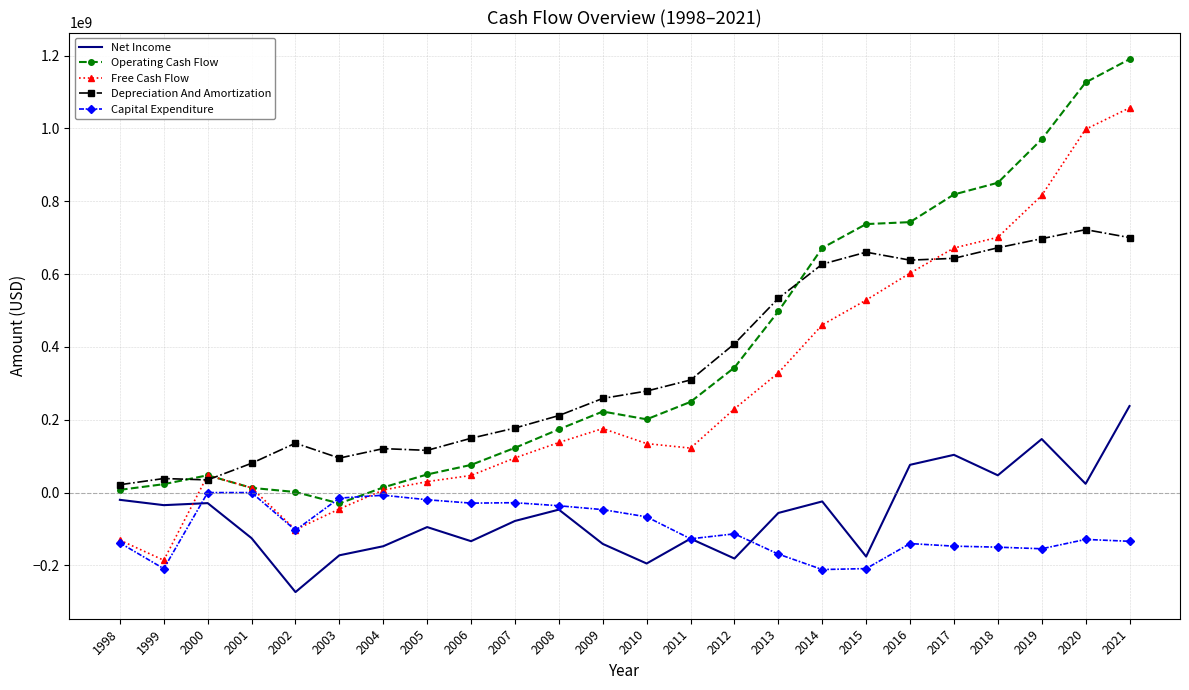

The Free Cash Flow series shows 1062076606 at 2017. True or false?

False